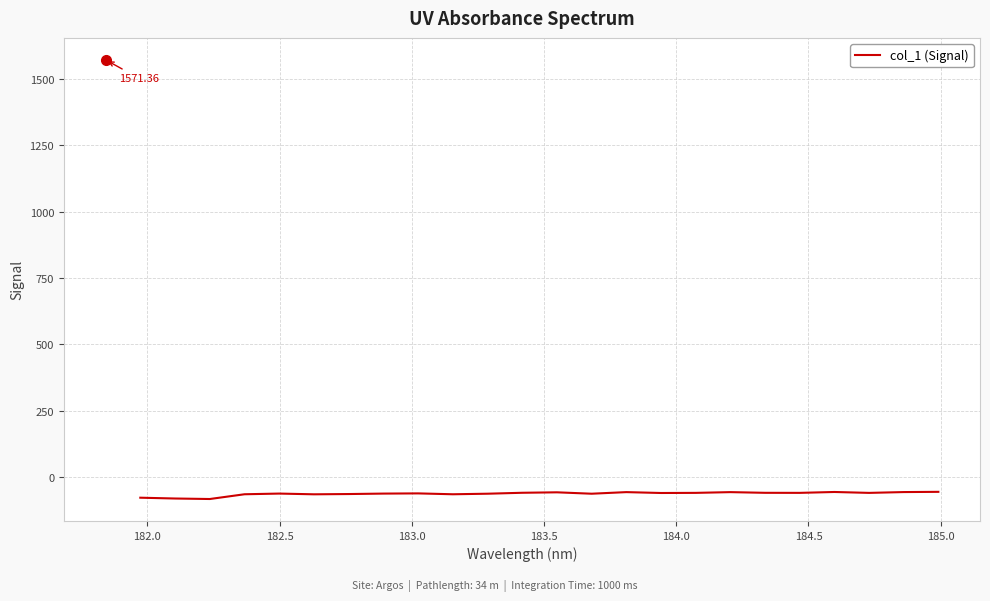

What is the greatest value displayed?

-55.0